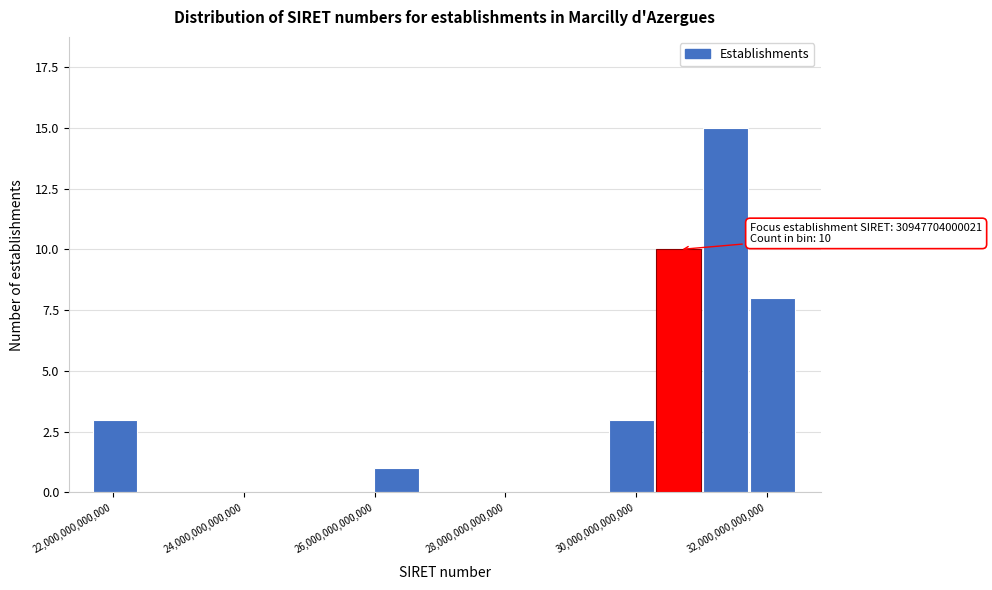

Around what value on the x-axis is the tallest bar? Give the approximate position of its centre, as read against the axis.

31400000000000